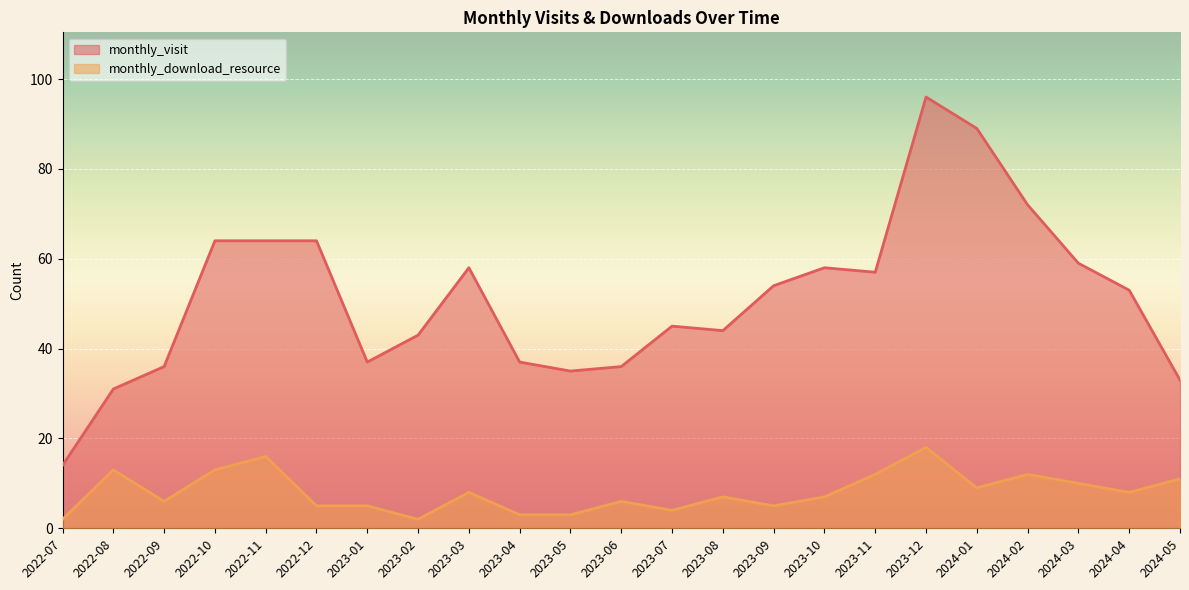

What is the sum of all monthly_download_resource values?

185